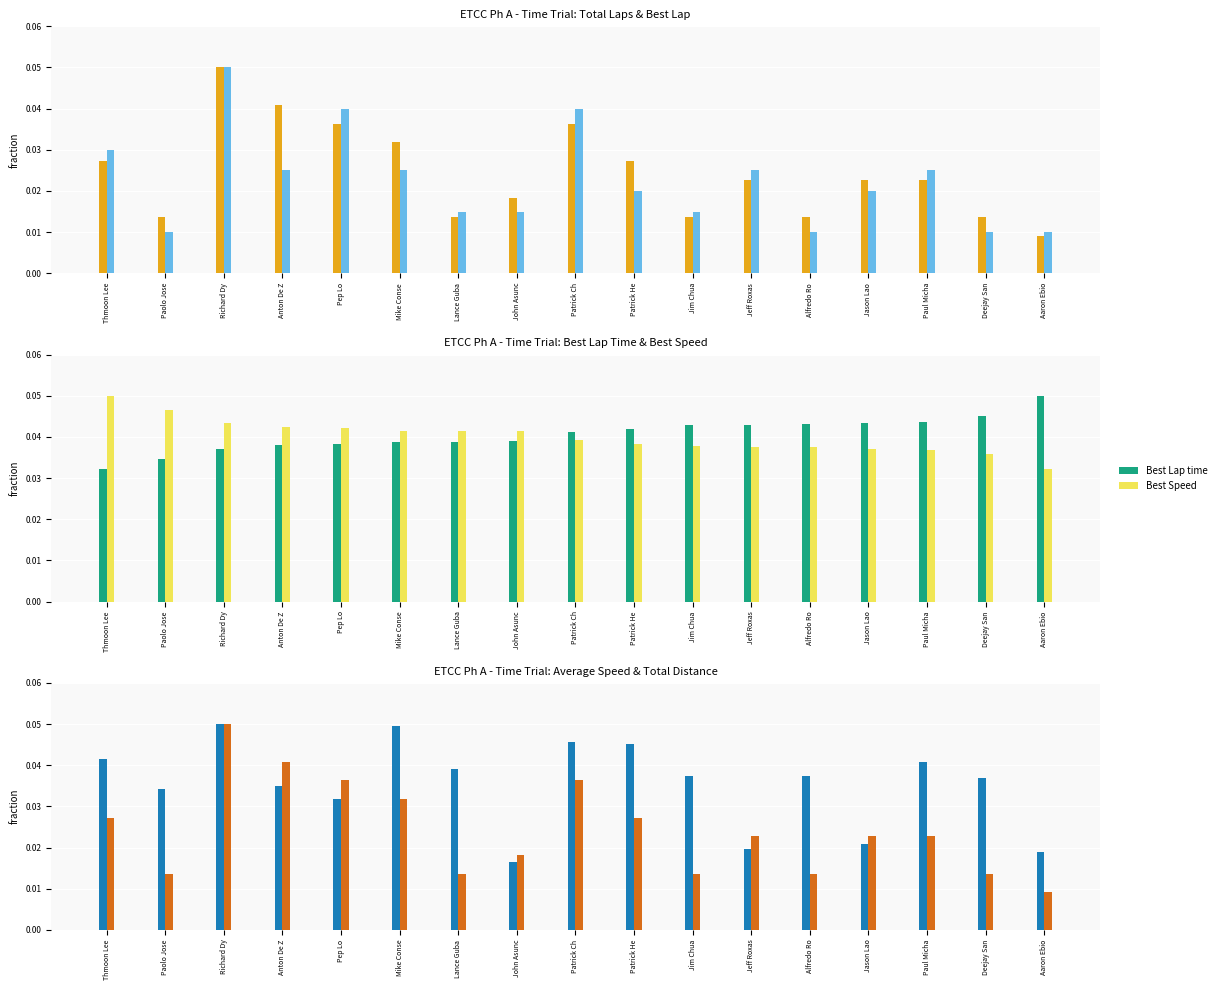

Reading right to left, what are all the values shown in this chart?

Total Laps: Aaron Ebio=0.0	Deejay San=0.0	Paul Micha=0.0	Jason Lao=0.0	Alfredo Ro=0.0	Jeff Roxas=0.0	Jim Chua=0.0	Patrick He=0.0	Patrick Ch=0.0	John Asunc=0.0	Lance Guba=0.0	Mike Conse=0.0	Pep Lo=0.0	Anton De Z=0.0	Richard Dy=0.1	Paolo Jose=0.0	Thmoon Lee=0.0
Best Lap: Aaron Ebio=0.0	Deejay San=0.0	Paul Micha=0.0	Jason Lao=0.0	Alfredo Ro=0.0	Jeff Roxas=0.0	Jim Chua=0.0	Patrick He=0.0	Patrick Ch=0.0	John Asunc=0.0	Lance Guba=0.0	Mike Conse=0.0	Pep Lo=0.0	Anton De Z=0.0	Richard Dy=0.1	Paolo Jose=0.0	Thmoon Lee=0.0
Best Lap time: Aaron Ebio=0.1	Deejay San=0.0	Paul Micha=0.0	Jason Lao=0.0	Alfredo Ro=0.0	Jeff Roxas=0.0	Jim Chua=0.0	Patrick He=0.0	Patrick Ch=0.0	John Asunc=0.0	Lance Guba=0.0	Mike Conse=0.0	Pep Lo=0.0	Anton De Z=0.0	Richard Dy=0.0	Paolo Jose=0.0	Thmoon Lee=0.0
Best Speed: Aaron Ebio=0.0	Deejay San=0.0	Paul Micha=0.0	Jason Lao=0.0	Alfredo Ro=0.0	Jeff Roxas=0.0	Jim Chua=0.0	Patrick He=0.0	Patrick Ch=0.0	John Asunc=0.0	Lance Guba=0.0	Mike Conse=0.0	Pep Lo=0.0	Anton De Z=0.0	Richard Dy=0.0	Paolo Jose=0.0	Thmoon Lee=0.1
Average Speed: Aaron Ebio=0.0	Deejay San=0.0	Paul Micha=0.0	Jason Lao=0.0	Alfredo Ro=0.0	Jeff Roxas=0.0	Jim Chua=0.0	Patrick He=0.0	Patrick Ch=0.0	John Asunc=0.0	Lance Guba=0.0	Mike Conse=0.0	Pep Lo=0.0	Anton De Z=0.0	Richard Dy=0.1	Paolo Jose=0.0	Thmoon Lee=0.0
Total Distance: Aaron Ebio=0.0	Deejay San=0.0	Paul Micha=0.0	Jason Lao=0.0	Alfredo Ro=0.0	Jeff Roxas=0.0	Jim Chua=0.0	Patrick He=0.0	Patrick Ch=0.0	John Asunc=0.0	Lance Guba=0.0	Mike Conse=0.0	Pep Lo=0.0	Anton De Z=0.0	Richard Dy=0.1	Paolo Jose=0.0	Thmoon Lee=0.0